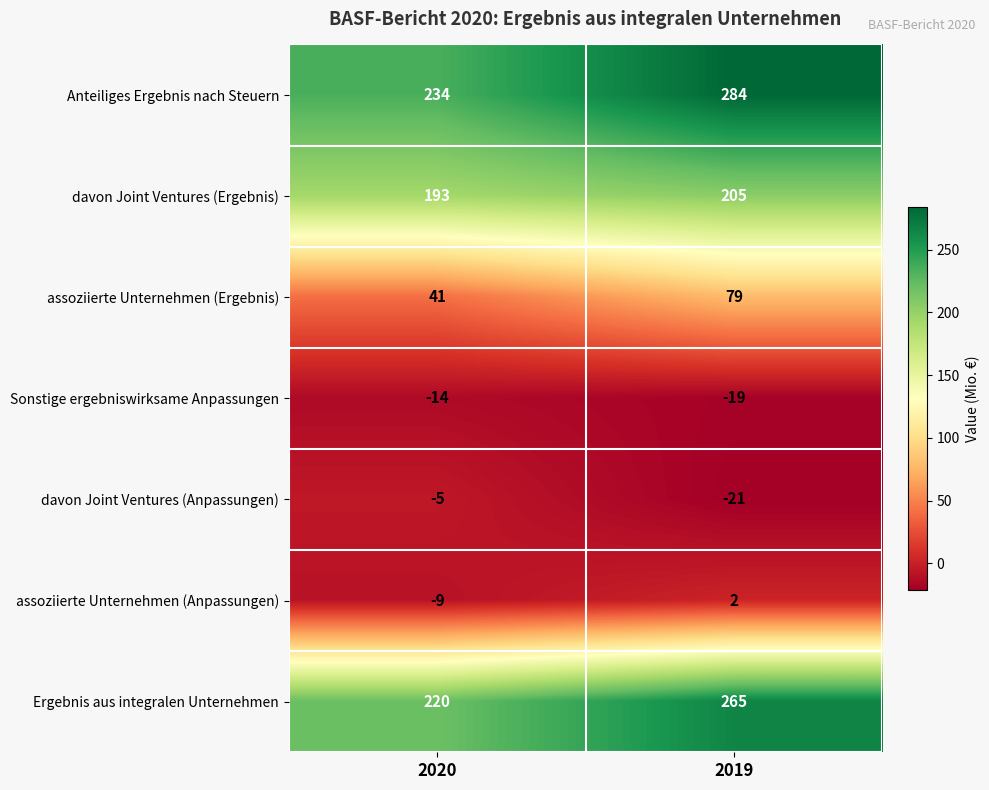

At which category is the sum across all series the highest?

2019